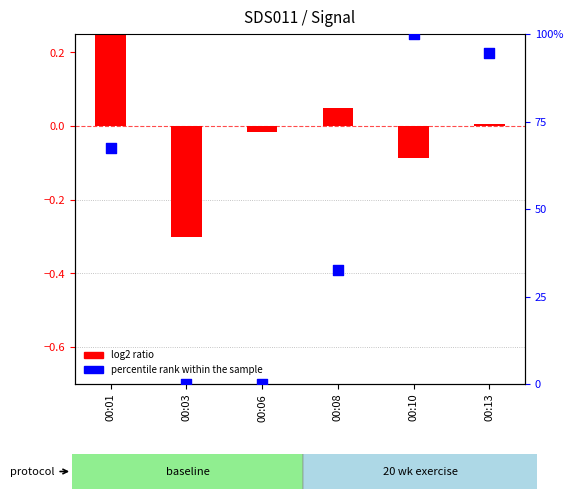

Which series contains the highest Y value?

percentile rank within the sample